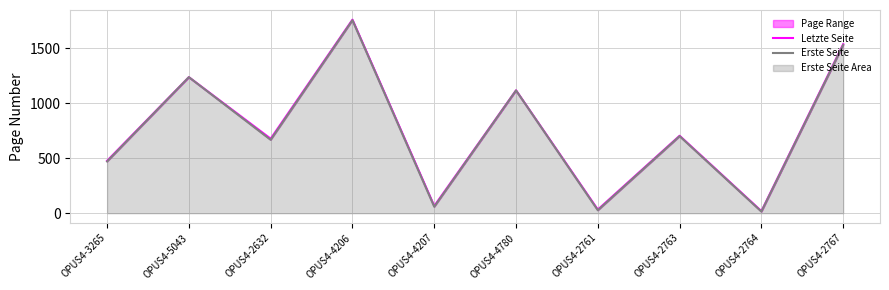

The Erste Seite series shows 1738 at OPUS4-4780. True or false?

False